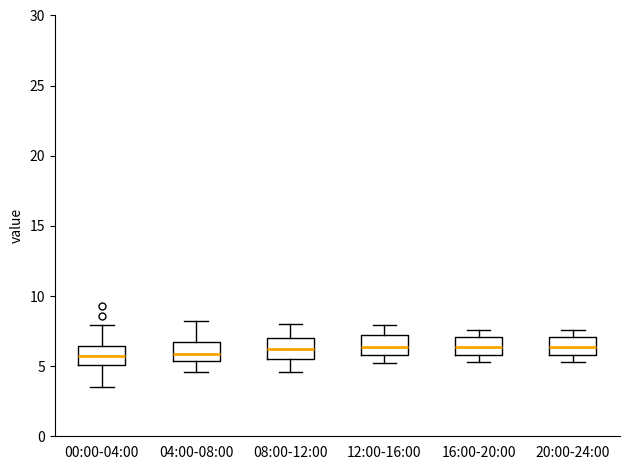

Where does the lower whisker of the box for 00:00-04:00 end on the y-axis? The values are not printed on the chart, so give them approximately, as read against the axis.

3.5